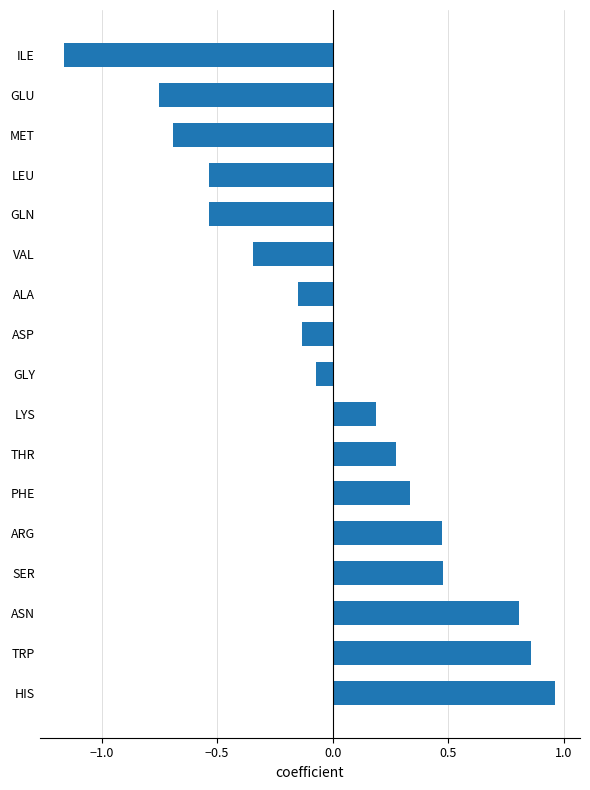

Which has a higher value, ASN or LYS?

ASN